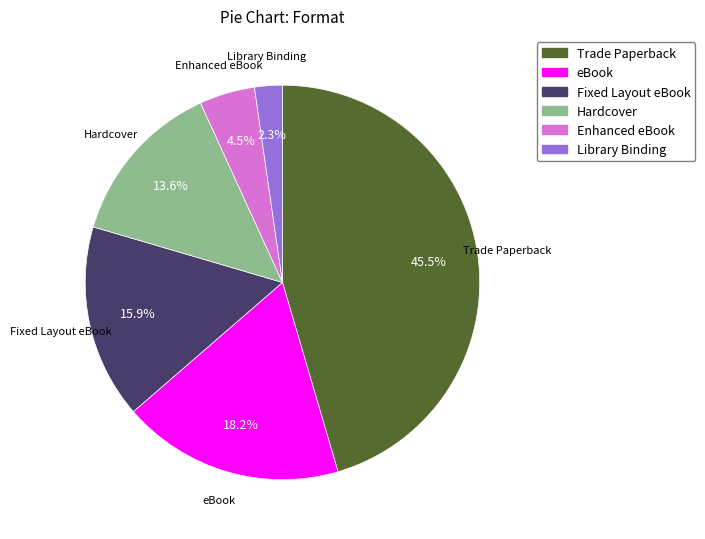

What portion of the pie excludes Enhanced eBook?

95.5%